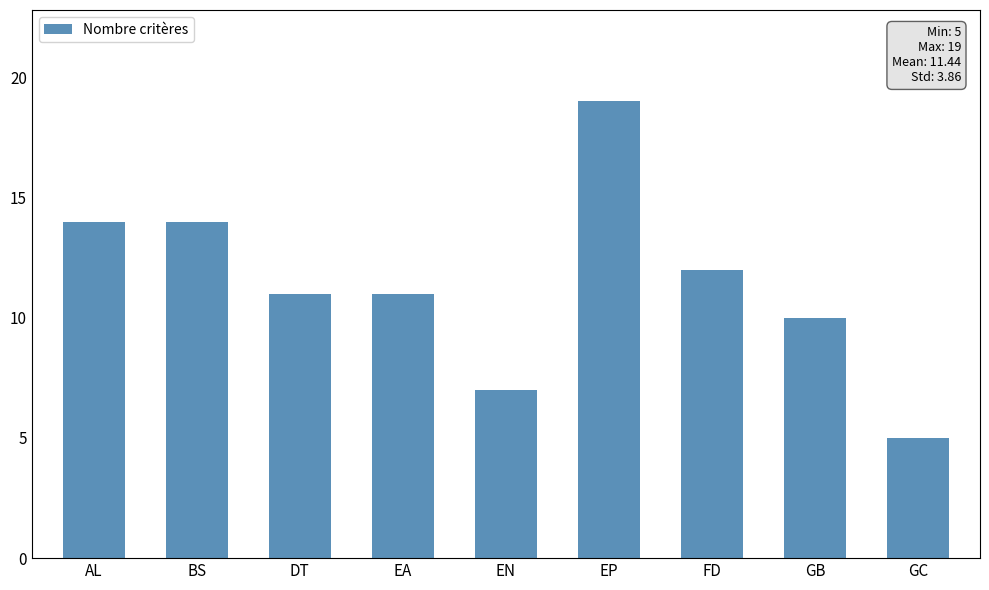

Between GC and EA, which is larger?

EA